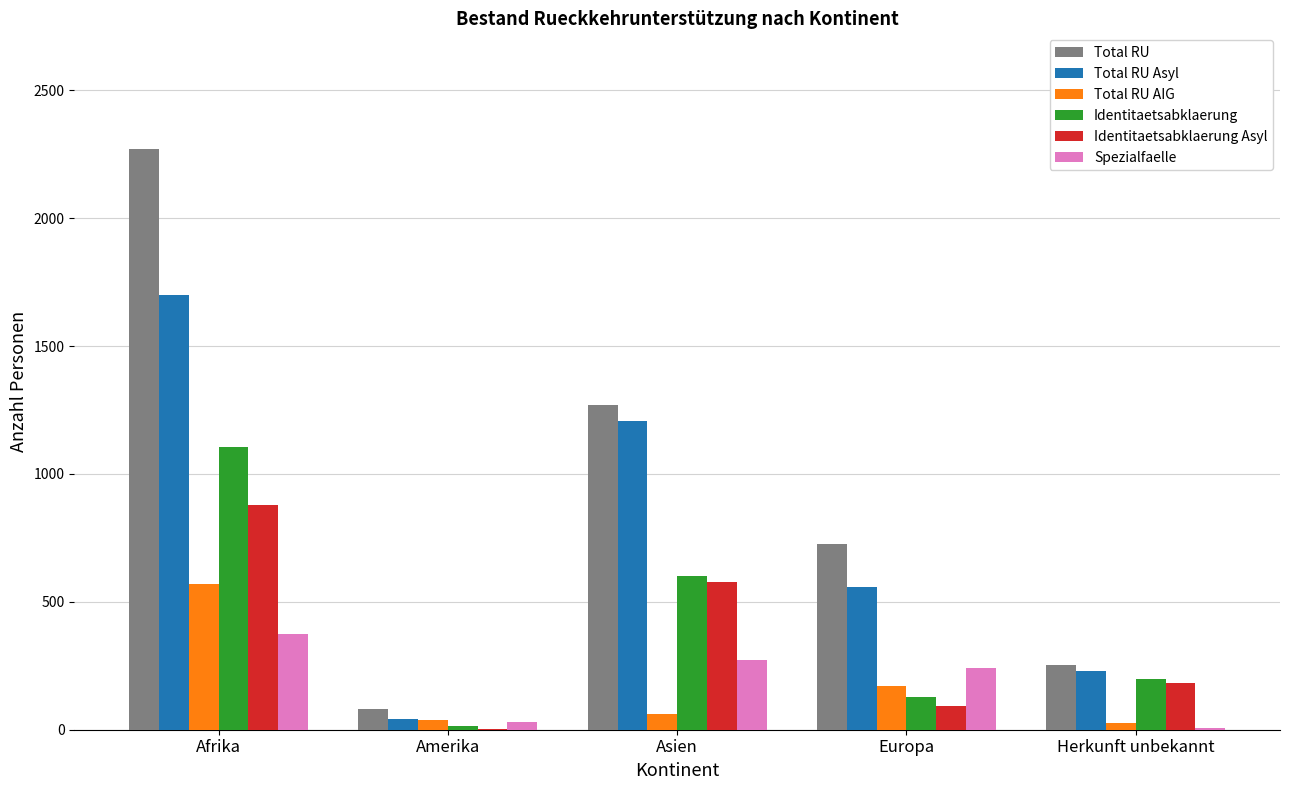

Are the bars grouped side by side (vs. stacked)?

Yes